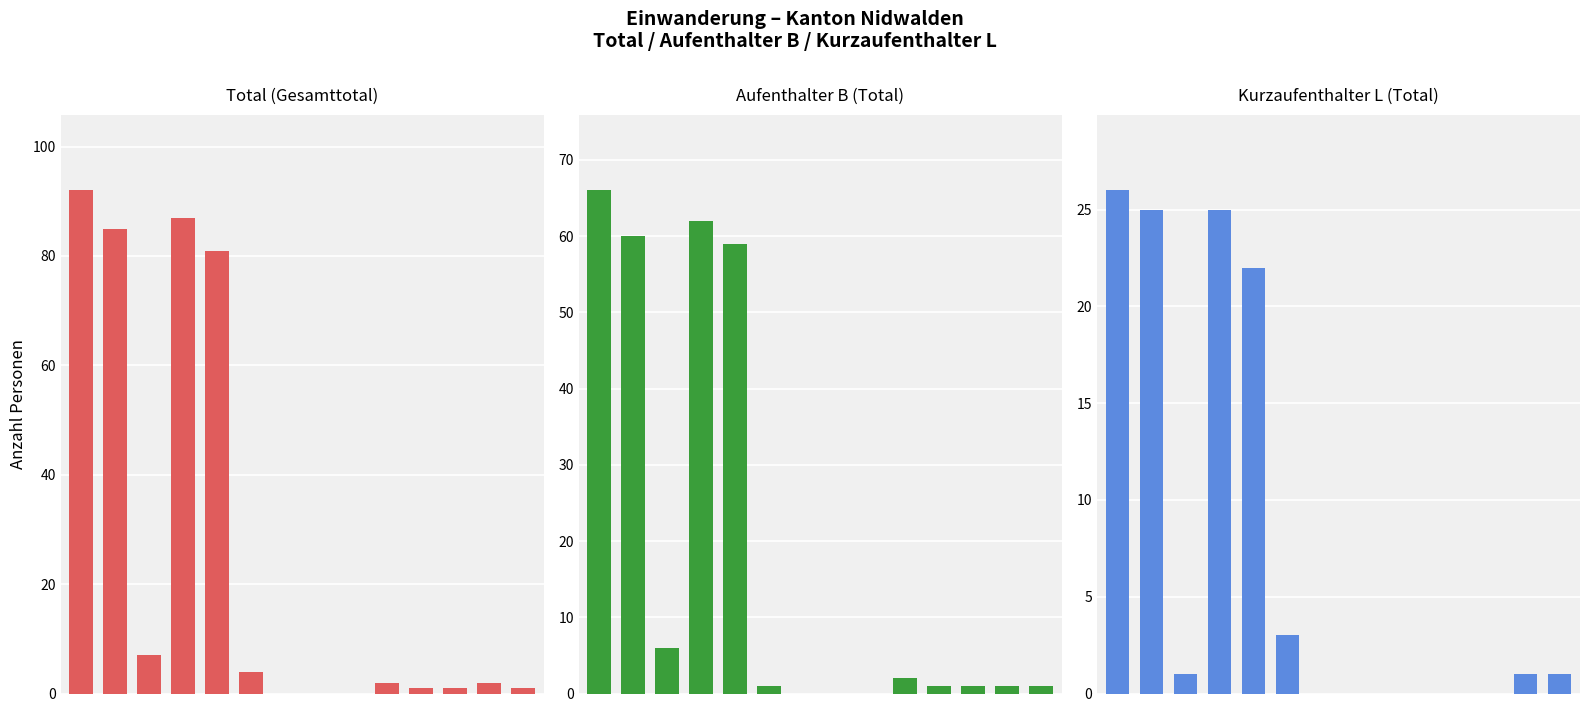

What is the difference between the second highest and minimum values in the Total (Gesamttotal) series?

87